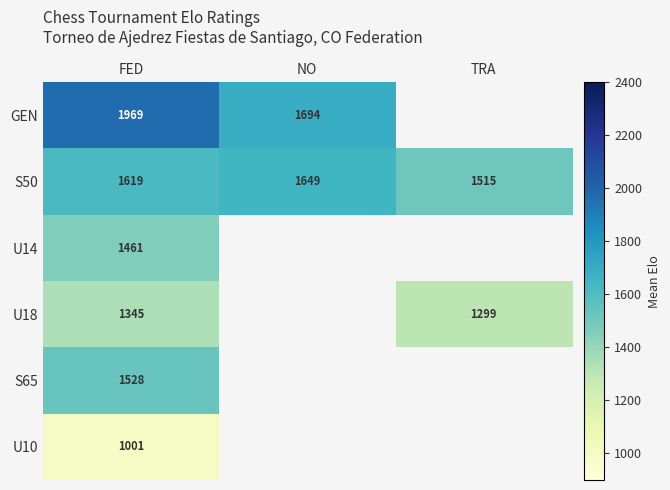

Rank the series at FED from highest to lowest value.

GEN, S50, S65, U14, U18, U10